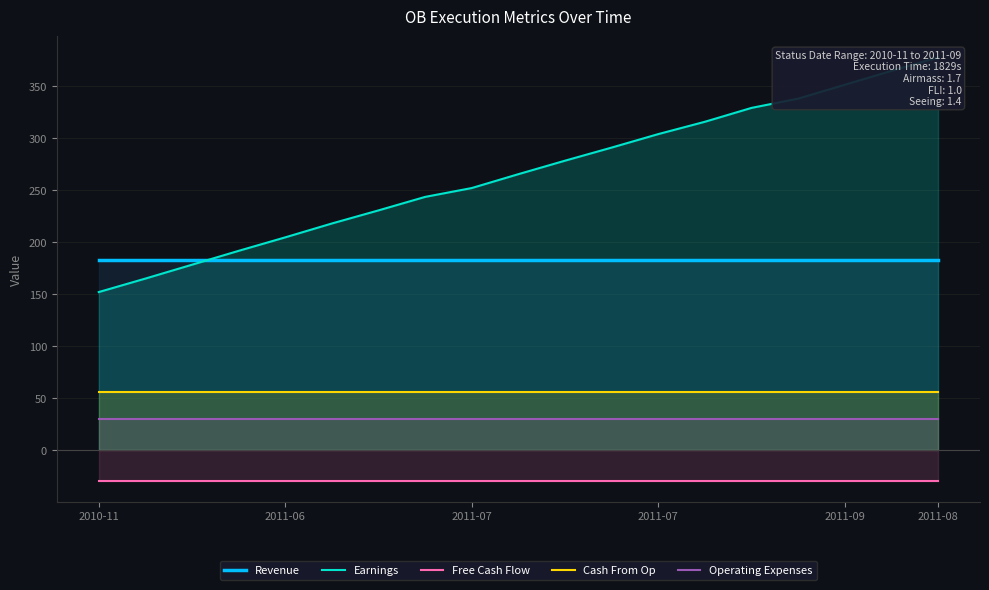

What are all the series names shown in the legend?

Revenue, Earnings, Free Cash Flow, Cash From Op, Operating Expenses